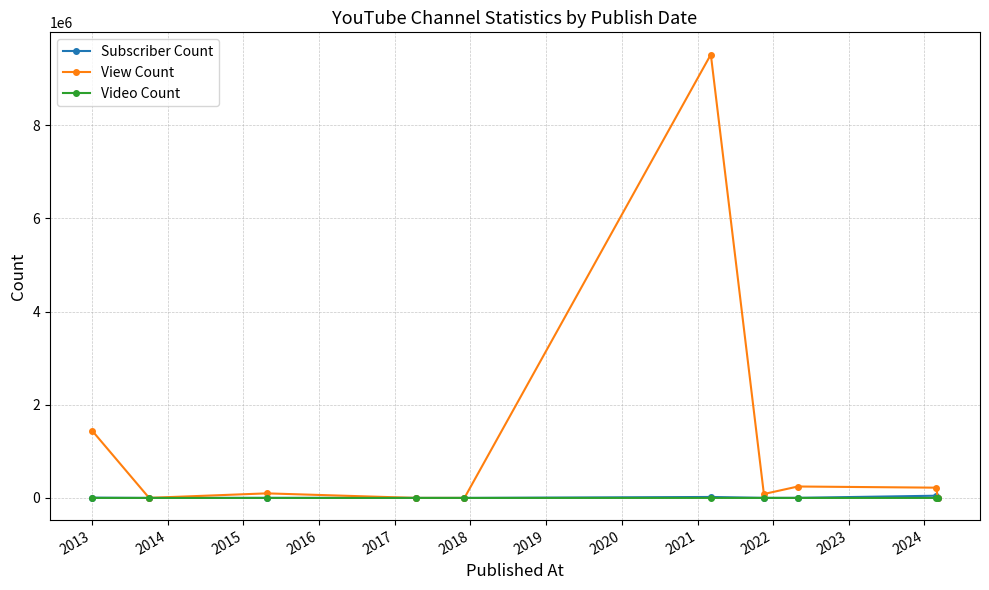

Which series has the widest spread of values?

View Count